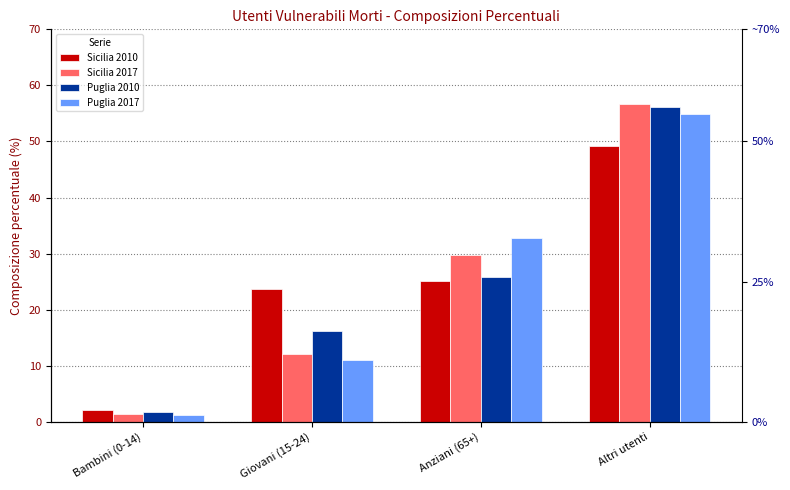

What is the greatest value displayed?

56.7